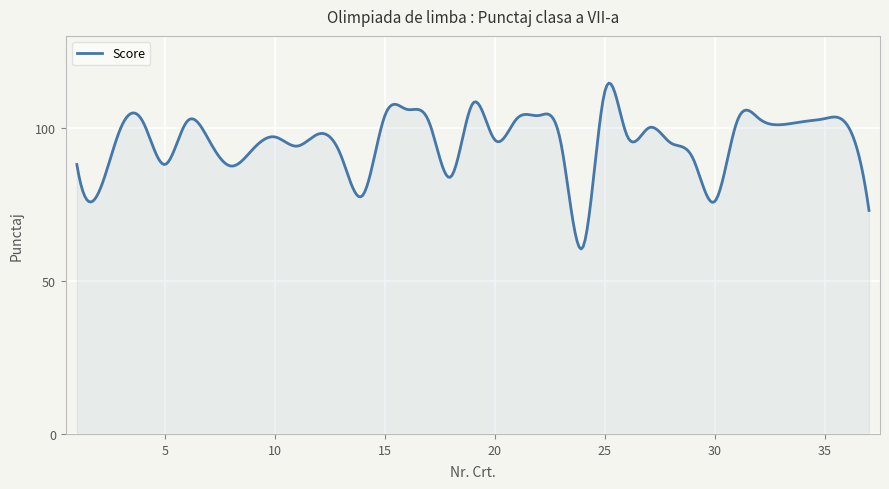

What is the maximum value shown in the chart?

114.6